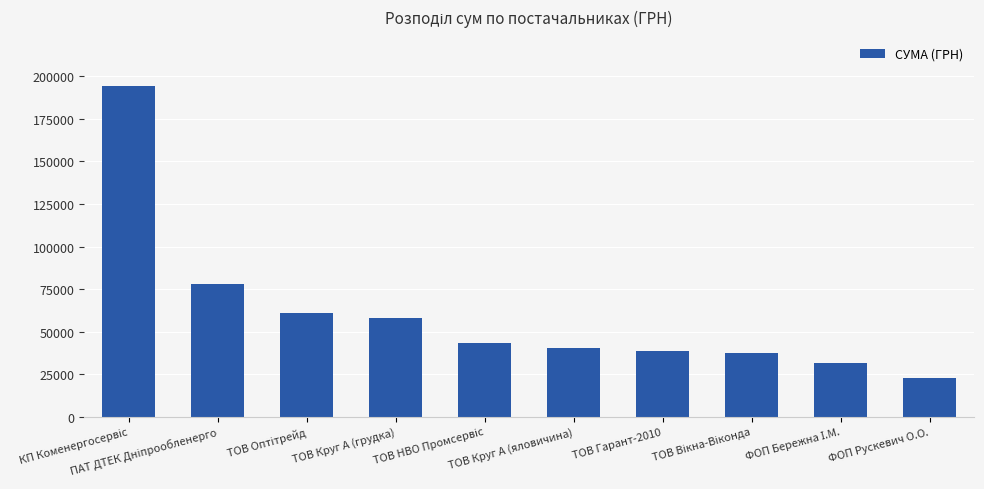

What is the sum of all values?

605553.1